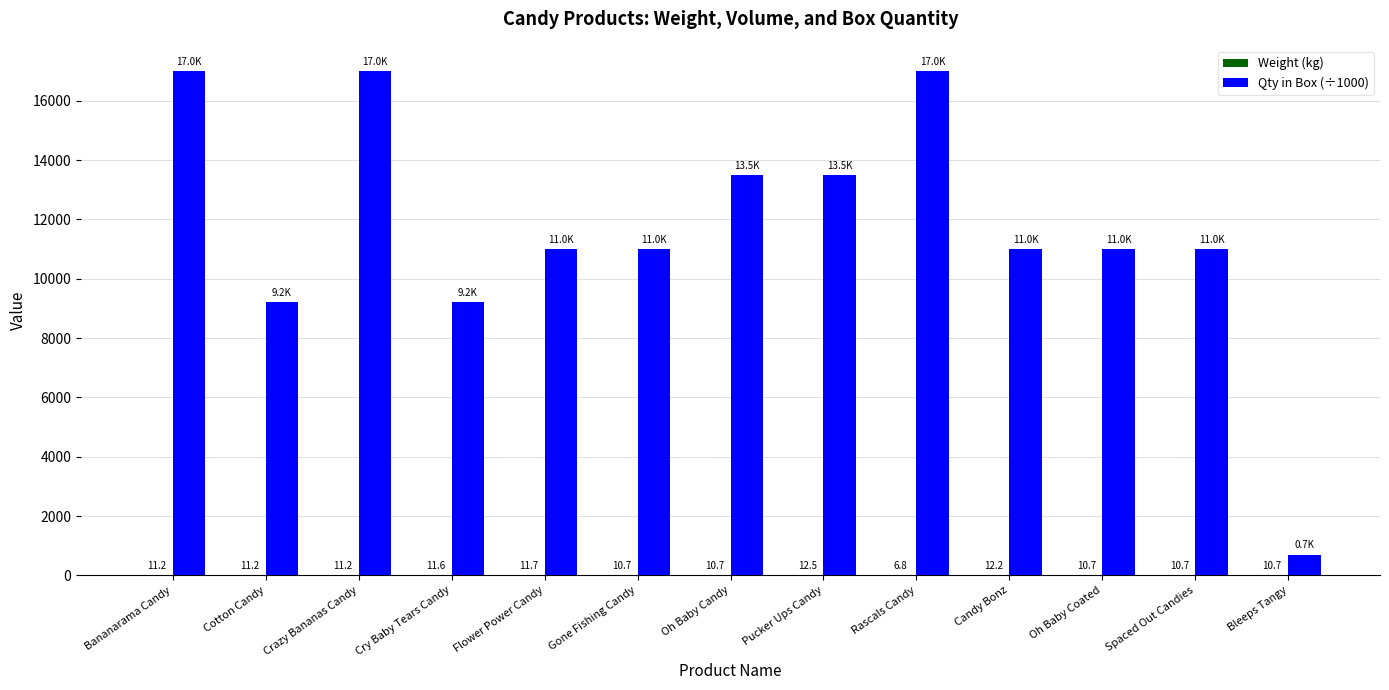

What is the maximum value for Qty in Box (÷1000)?

17000.0